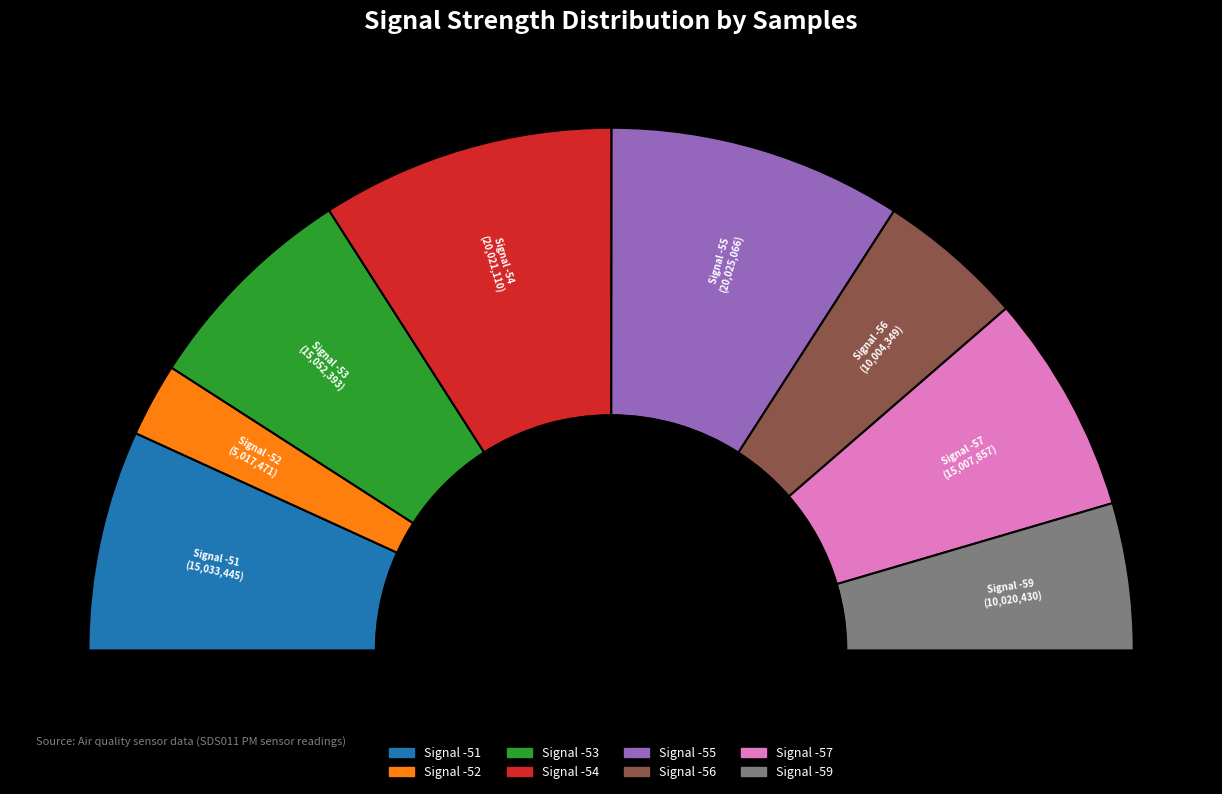

True or false: -51 accounts for 20% of the total.

False